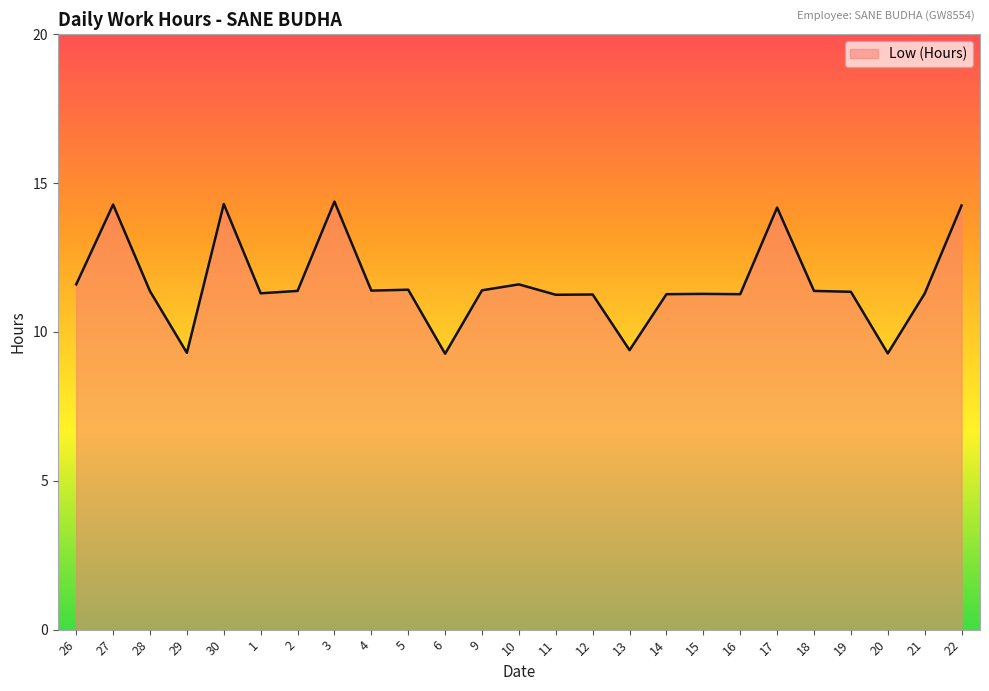

The chart shows a value of 19.3 at 28. True or false?

False